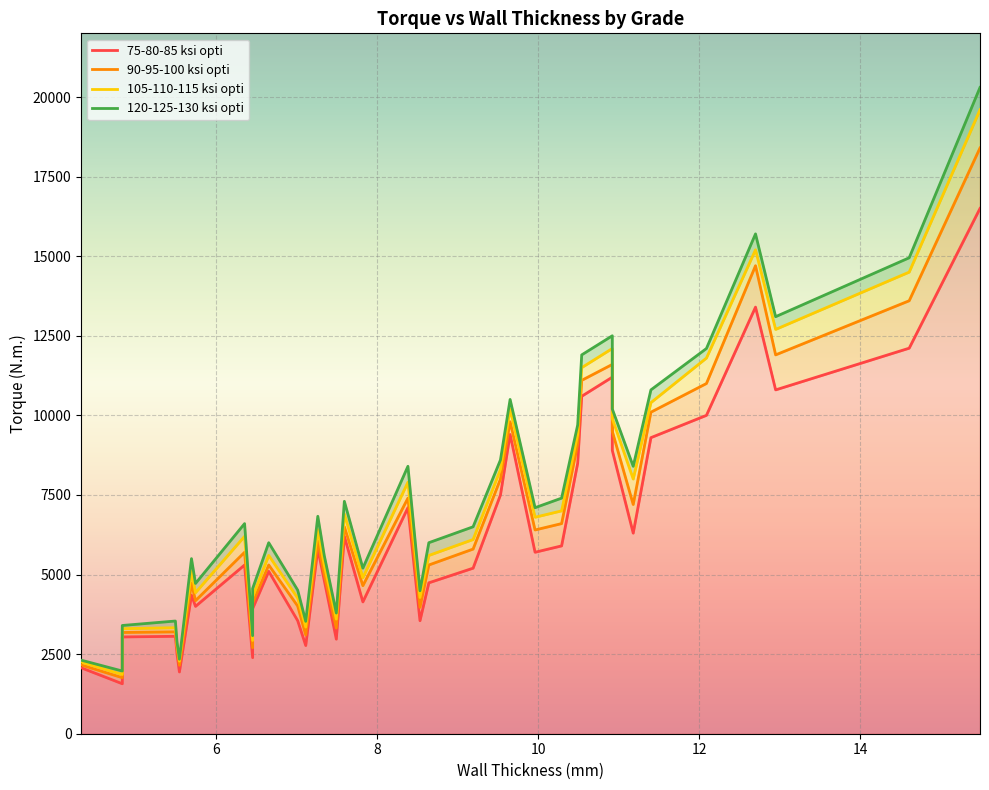

What is the lowest value of the 90-95-100 ksi opti series?

1760